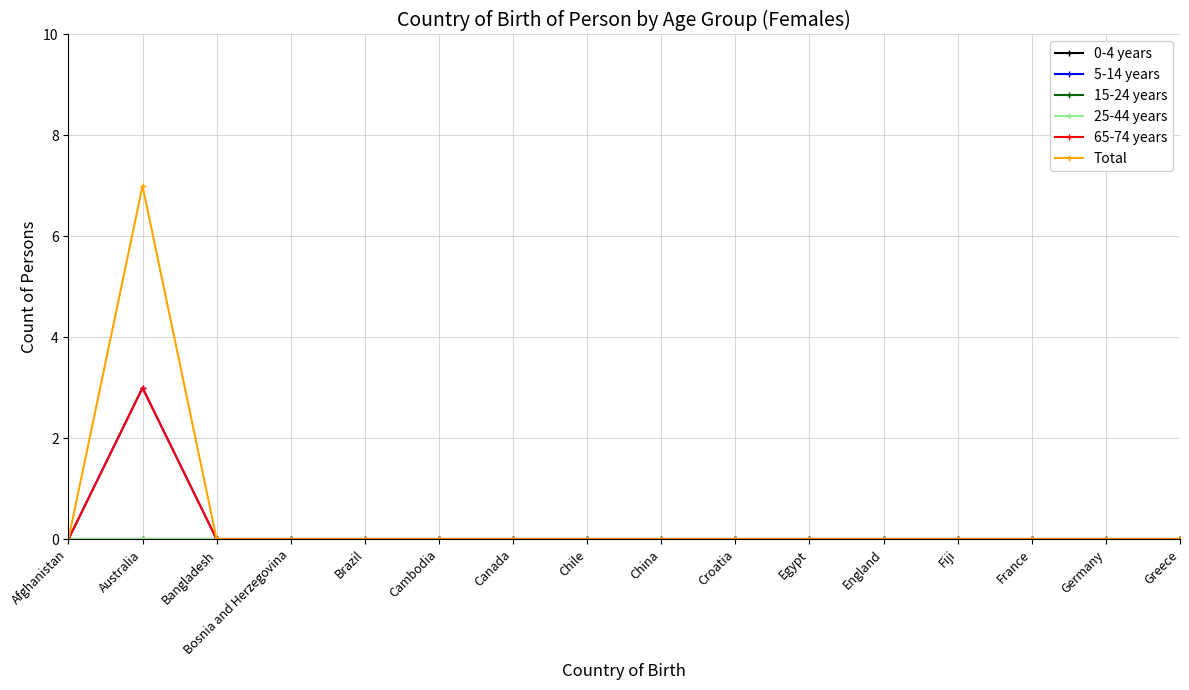

Does the chart have visible grid lines?

Yes